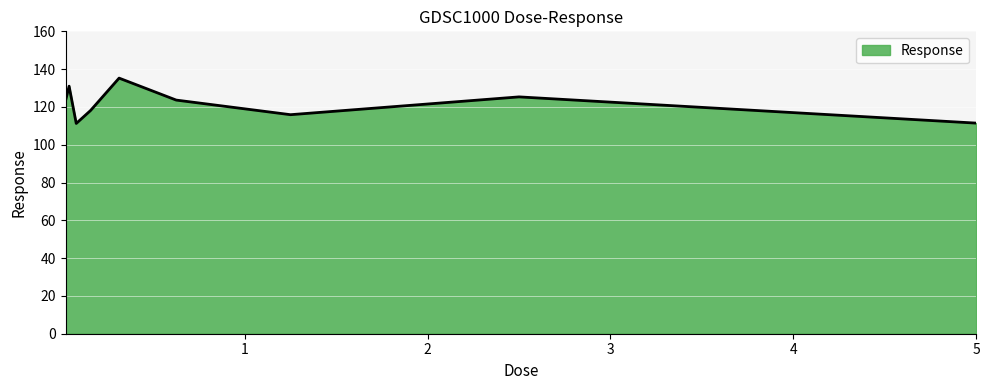

What is the difference between the maximum and minimum values?

24.0